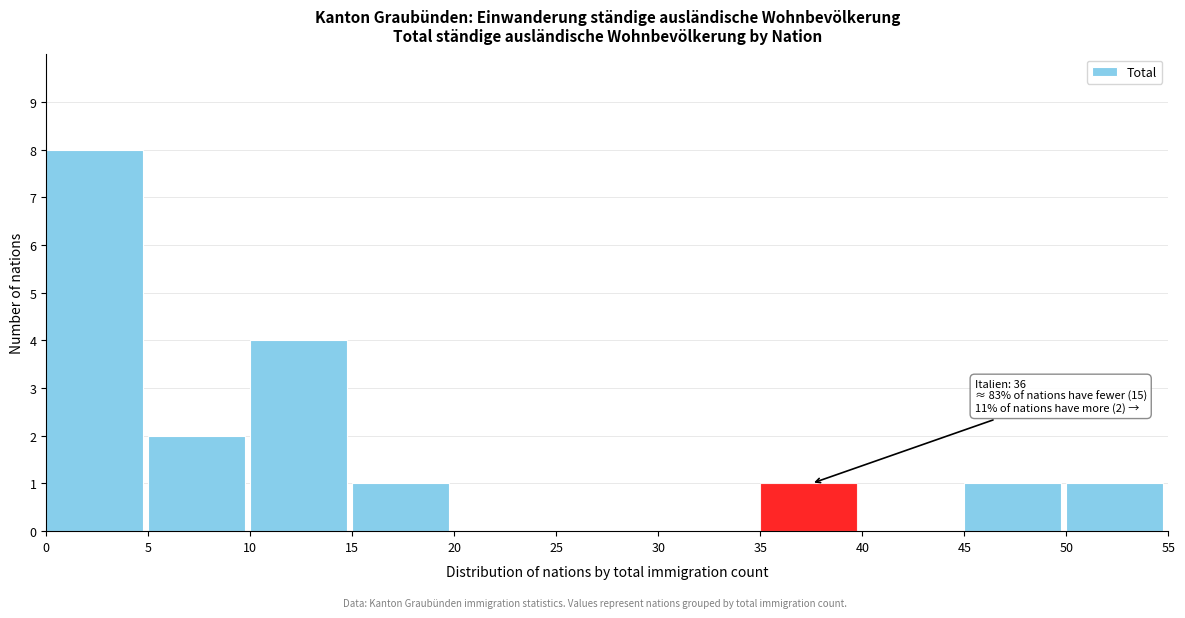

Which range on the x-axis has the tallest bar?

0 to 5